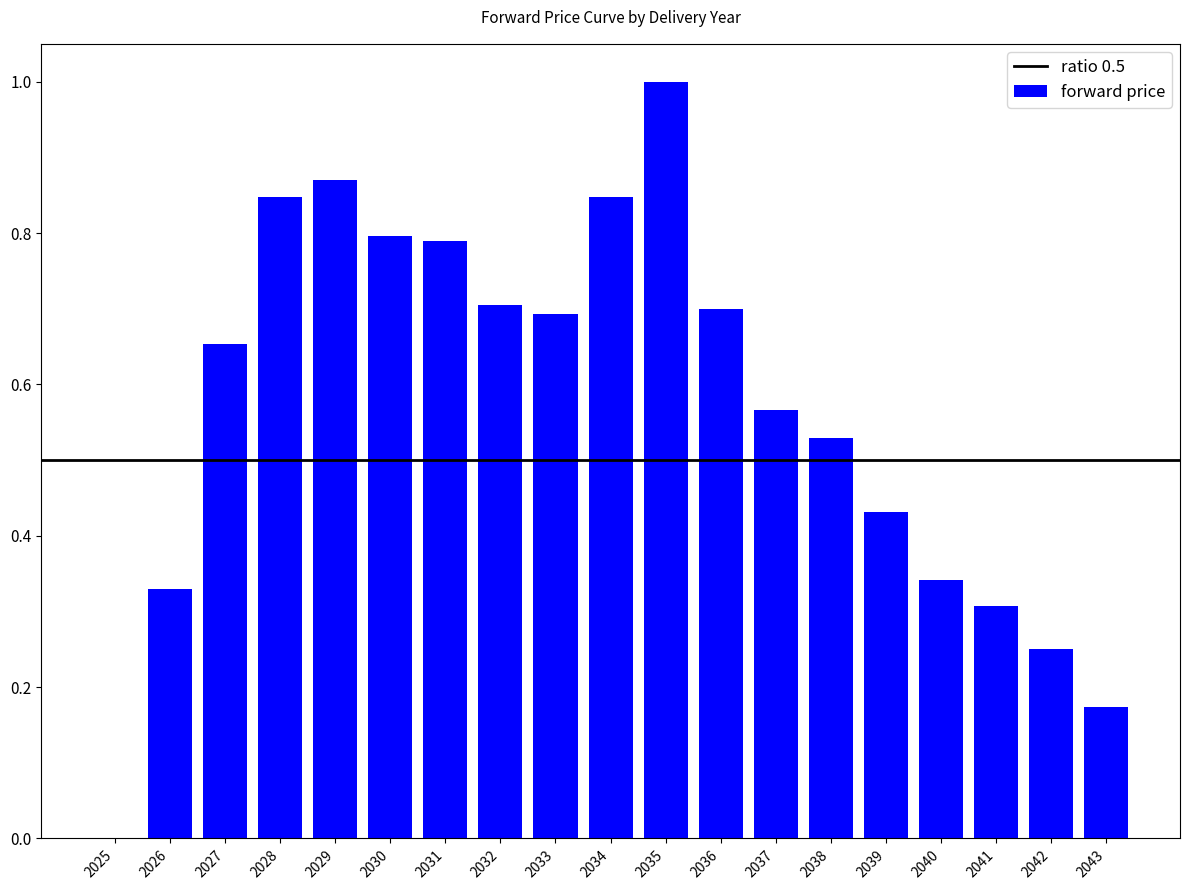

What is the change in value from 2025 to 2037?

+0.6